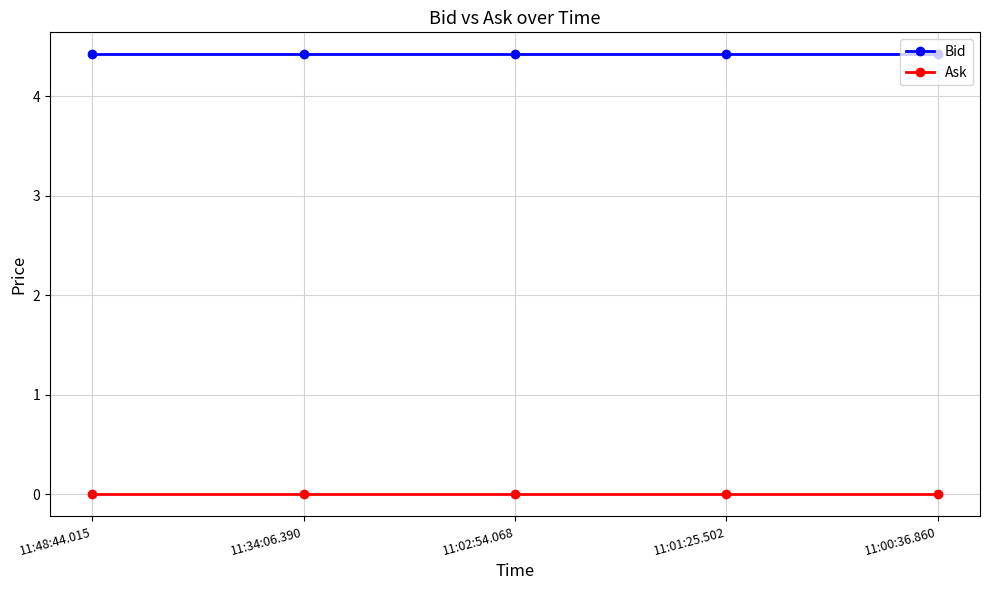

Is this an area chart (filled region under the line)?

No